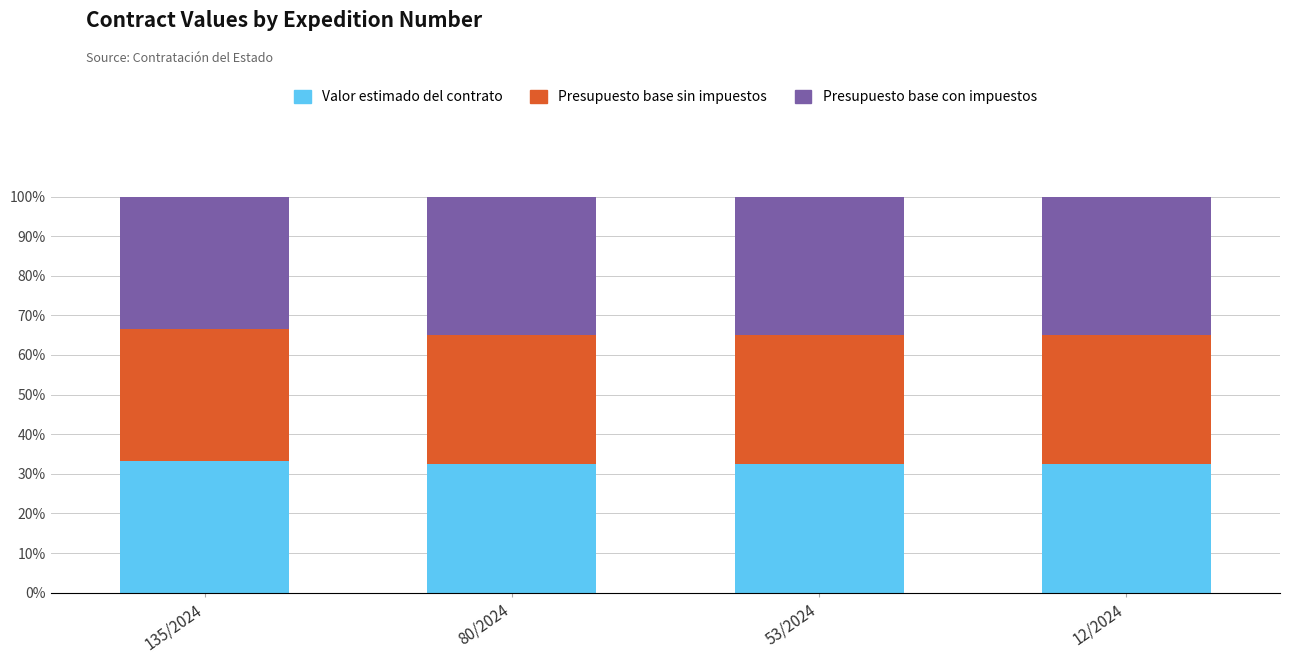

Are the bars horizontal?

No